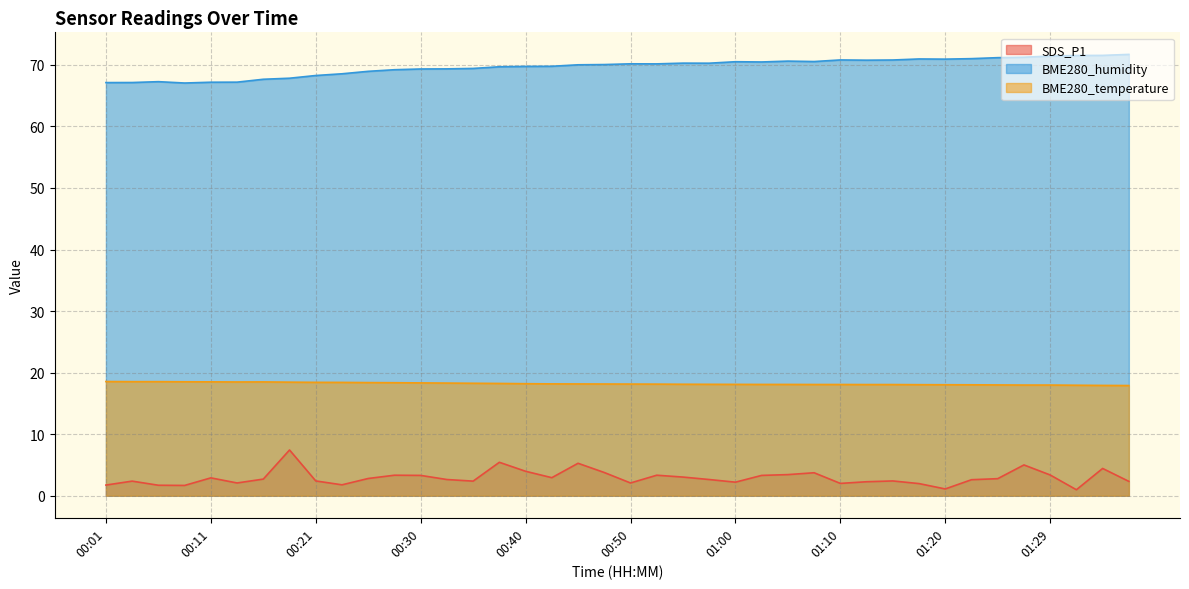

How many lines are shown in the chart?

3